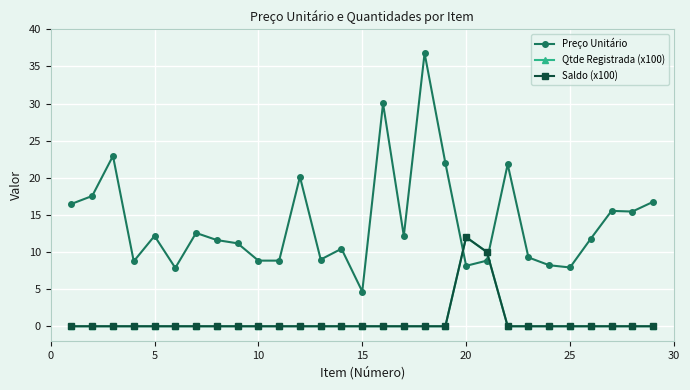

Is this an area chart (filled region under the line)?

No